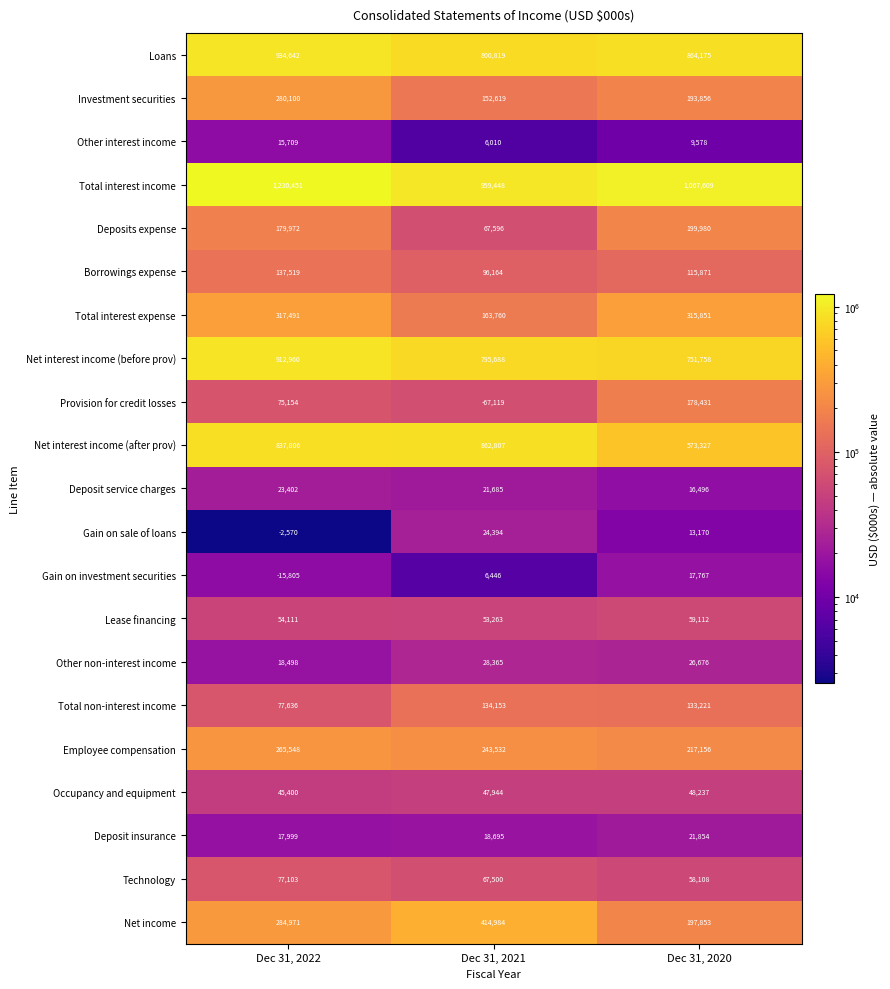

Which series changed the most between Dec 31, 2022 and Dec 31, 2020?

Net interest income (after prov)